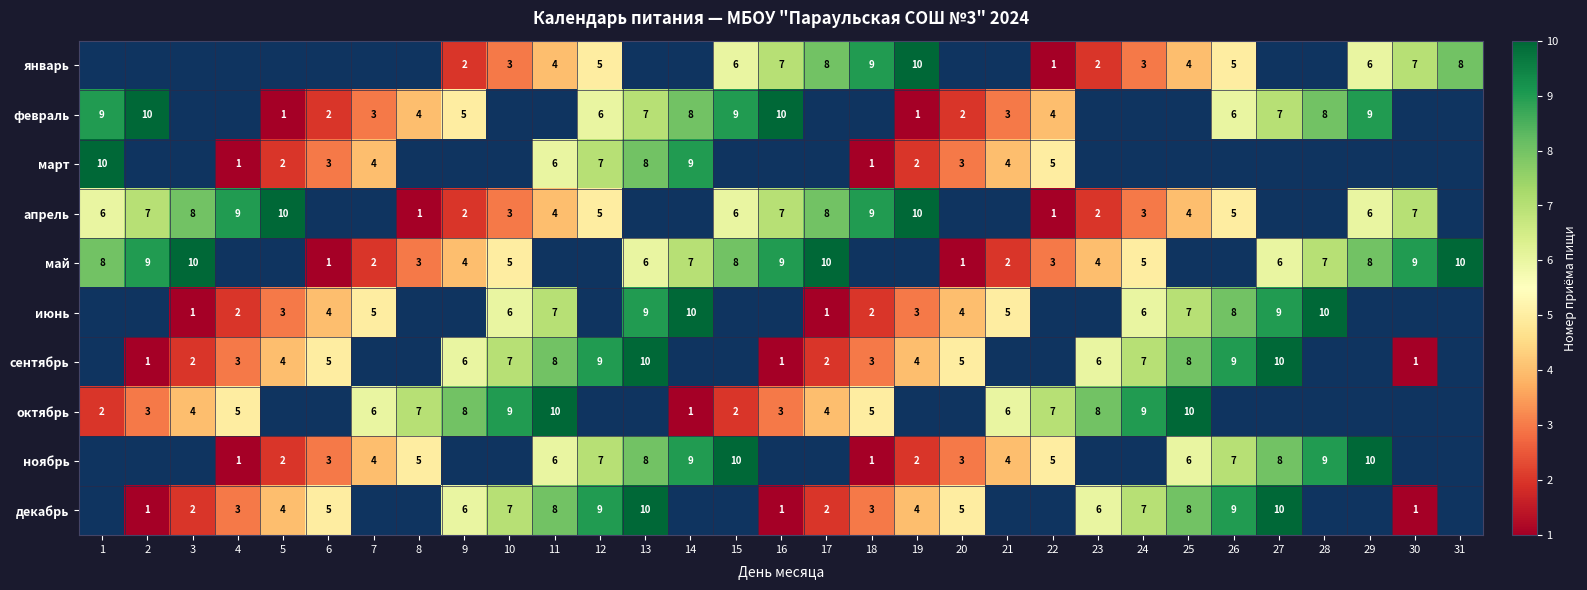

Is it true that октябрь equals 12 at 8?

False